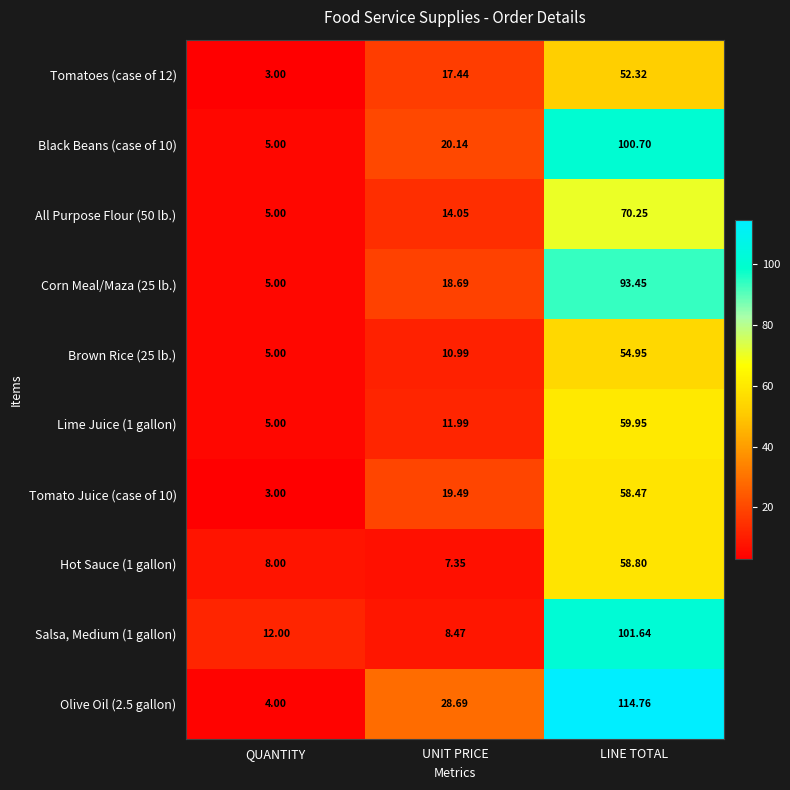

At which label is Hot Sauce (1 gallon) closest to 33?

QUANTITY